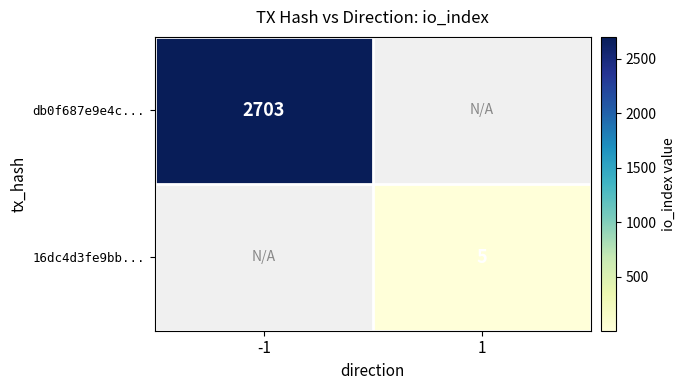

The 16dc4d3fe9bb... series shows 5 at 1. True or false?

True